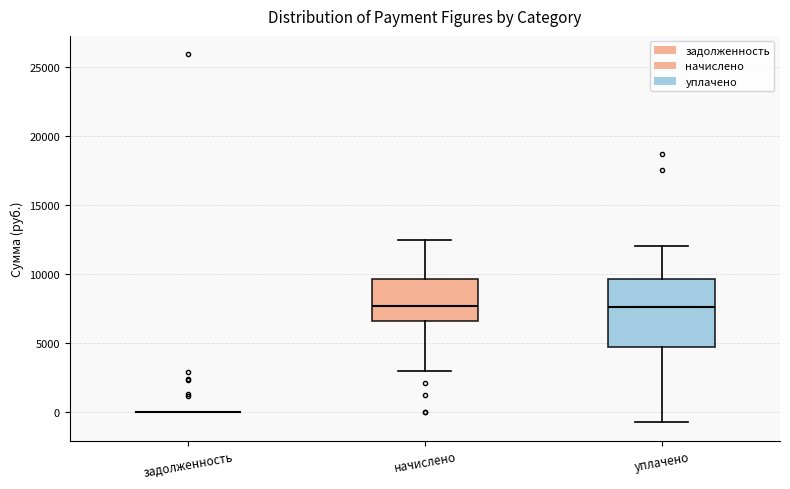

Comparing the boxes themselves (not the whiskers), which one is the tallest?

уплачено